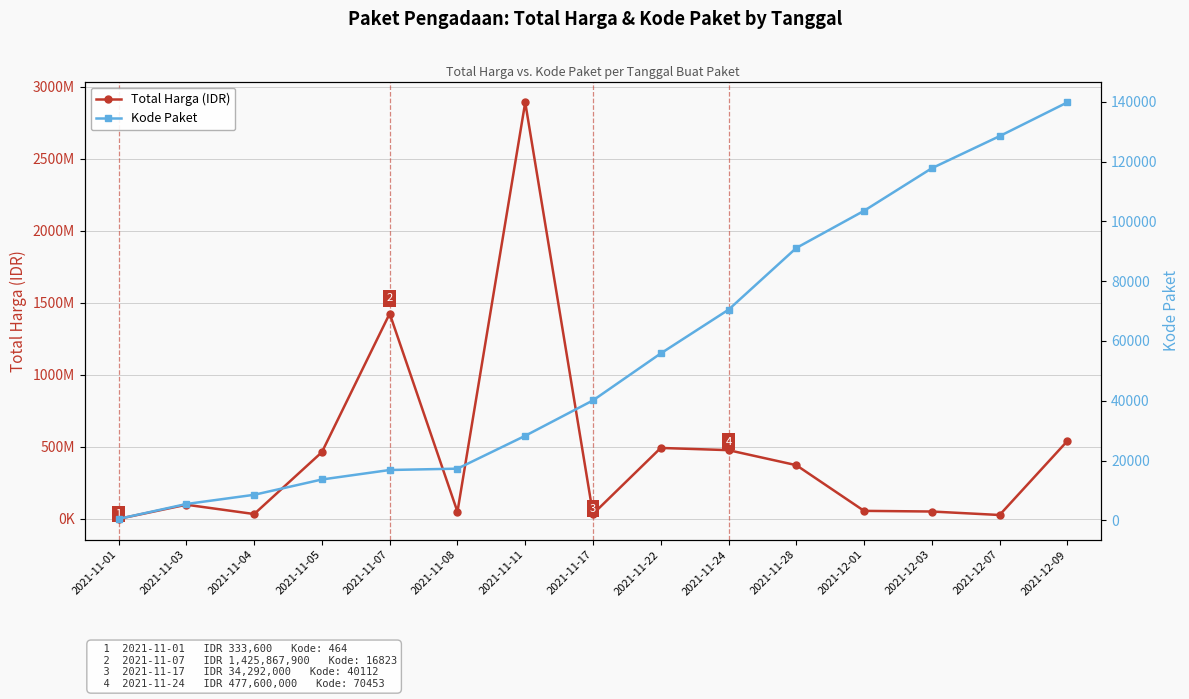

What is the average value of the Kode Paket series?

55841